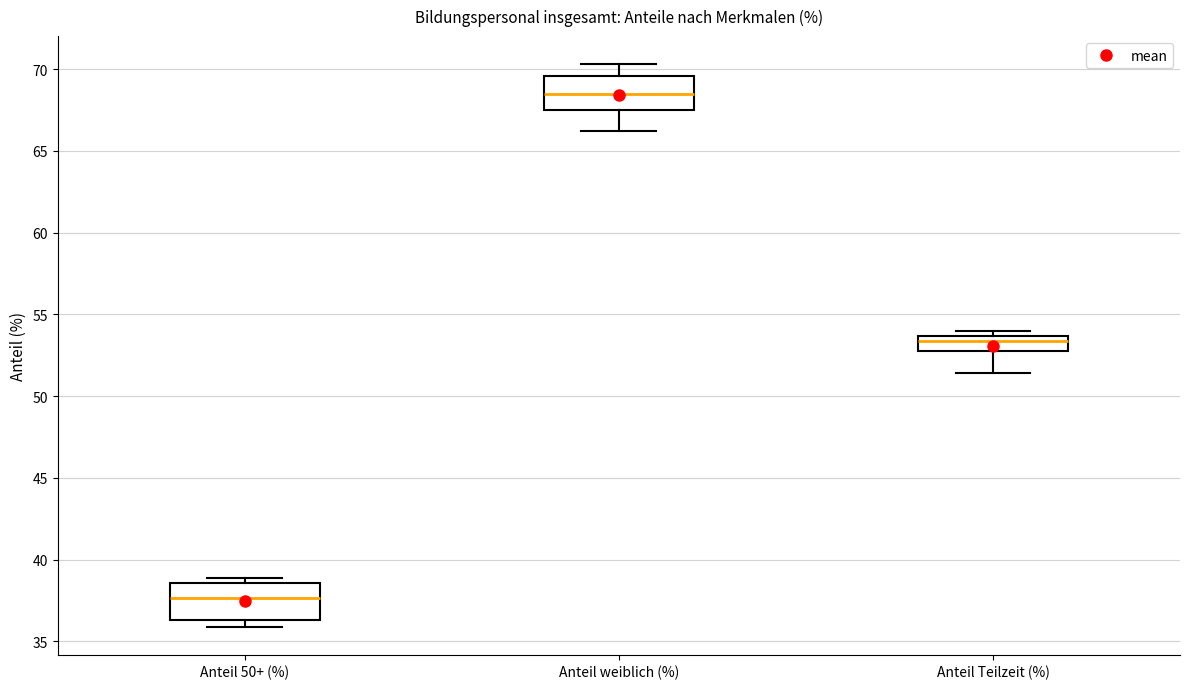

Reading left to right, read every box against the y-axis: the position of its median line, the range the box covers, and the ends of its whiskers. The values are not printed on the chart, so give them approximately, as read against the axis.

Anteil 50+ (%): median 37.5, box 36.5 to 38.5, whiskers 36.0 to 39.0
Anteil weiblich (%): median 68.5, box 67.5 to 69.5, whiskers 66.0 to 70.5
Anteil Teilzeit (%): median 53.5 (just below the box's upper edge), box 53.0 to 53.5, whiskers 51.5 to 54.0